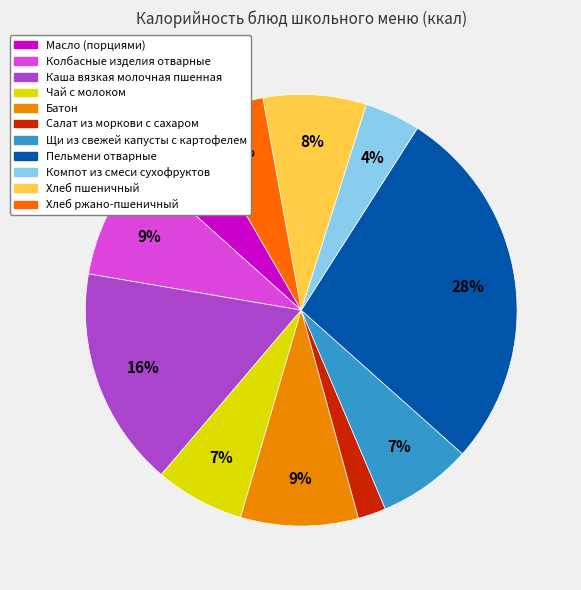

How much of the chart is everything except Салат из моркови с сахаром?

97.9%